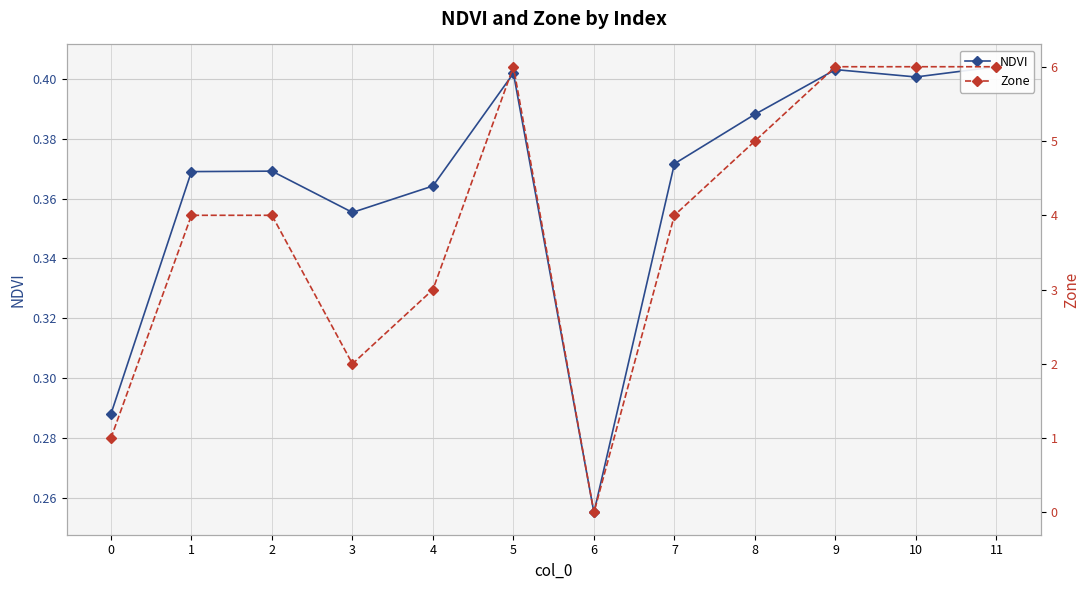

Which series has the largest range (max minus min)?

Zone